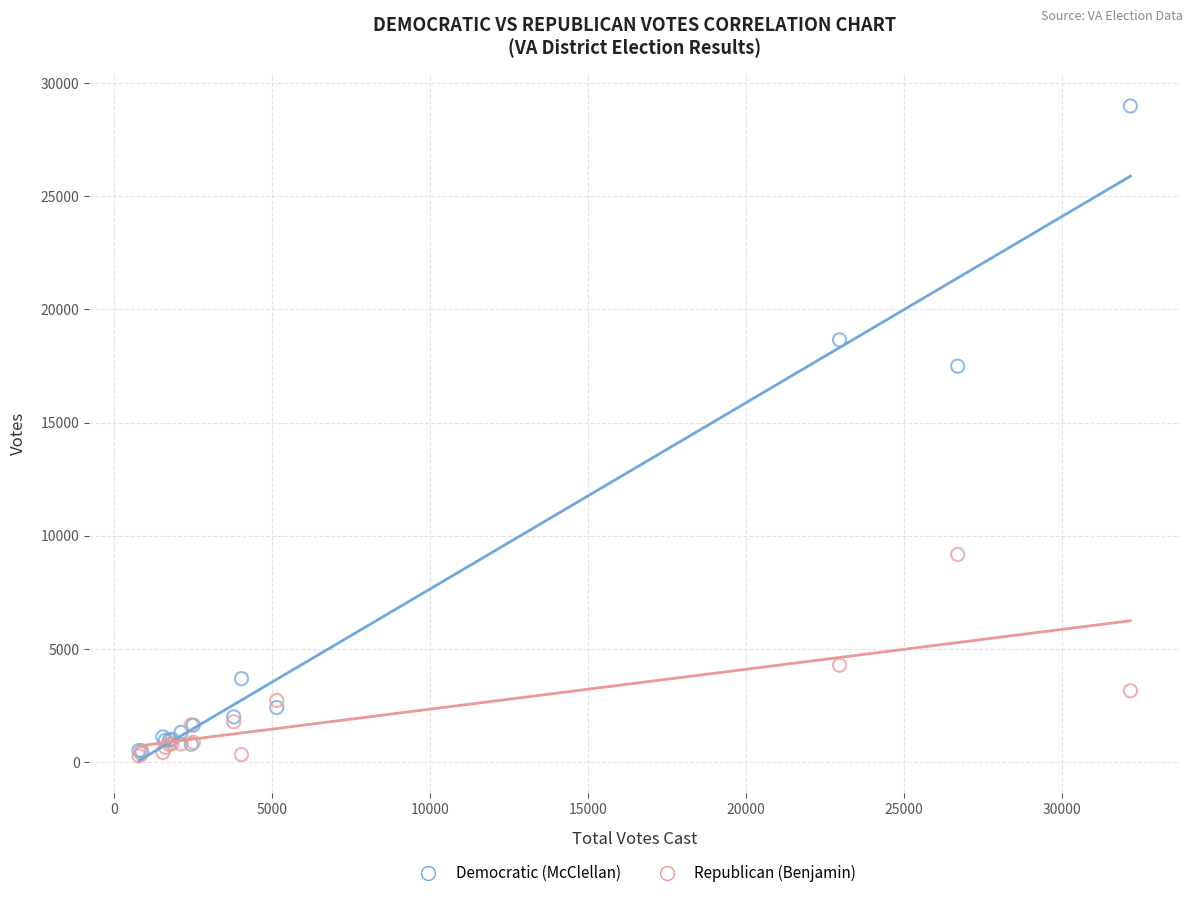

In the Democratic (McClellan) series, what Y value is closest to 14742?

17494